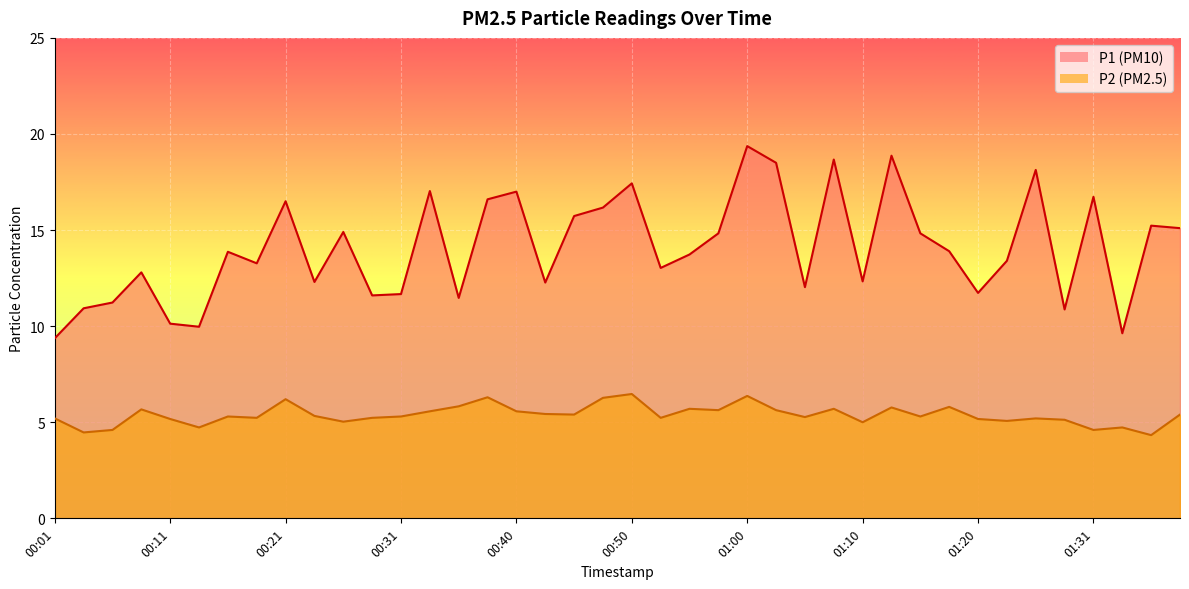

What is the difference between the maximum and second lowest values in the P2 series?

2.0